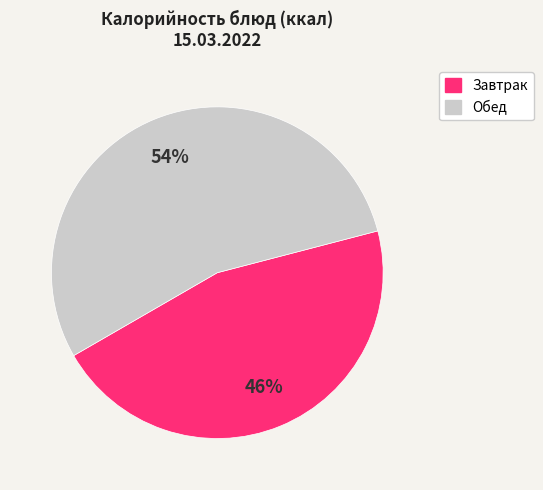

Does any single category account for the majority?

Yes